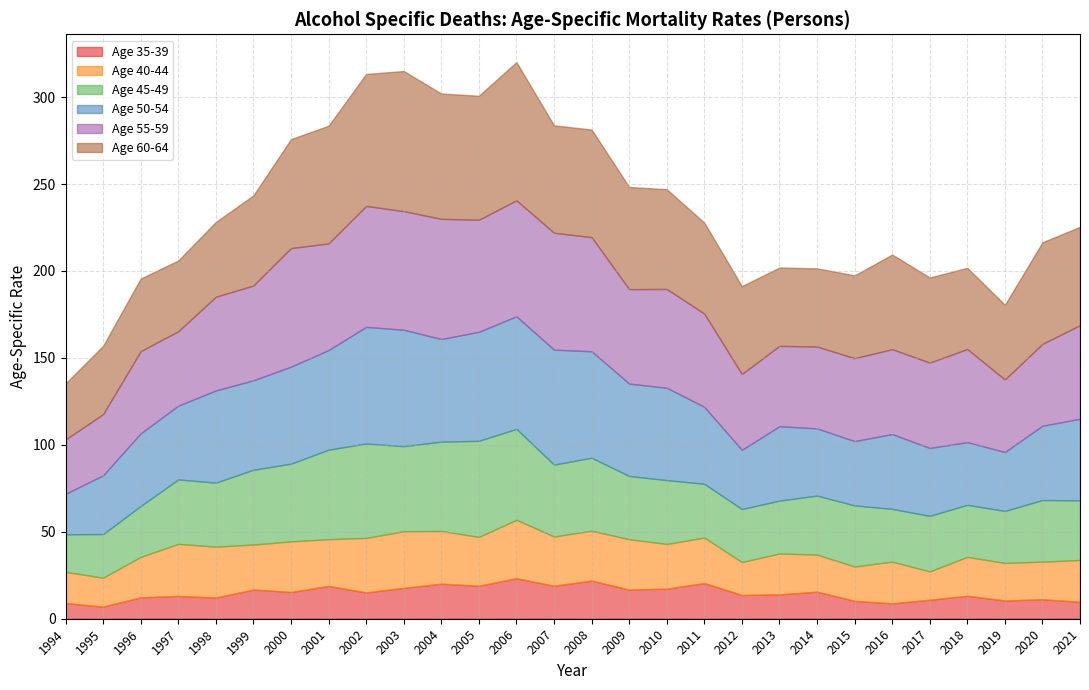

In Age 50-54, how many points are lower than both neighbors (excluding endpoints)?

5